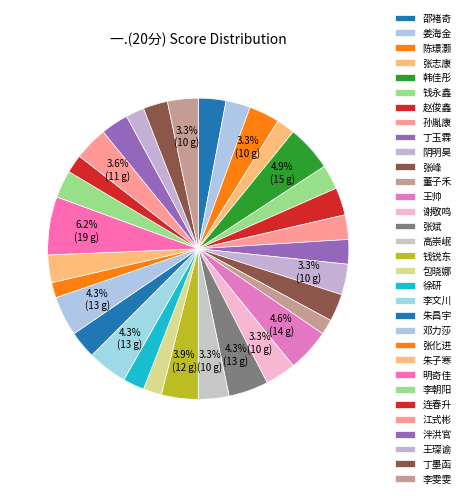

Combined, do 张斌 and 钱永鑫 account for over 50%?

No